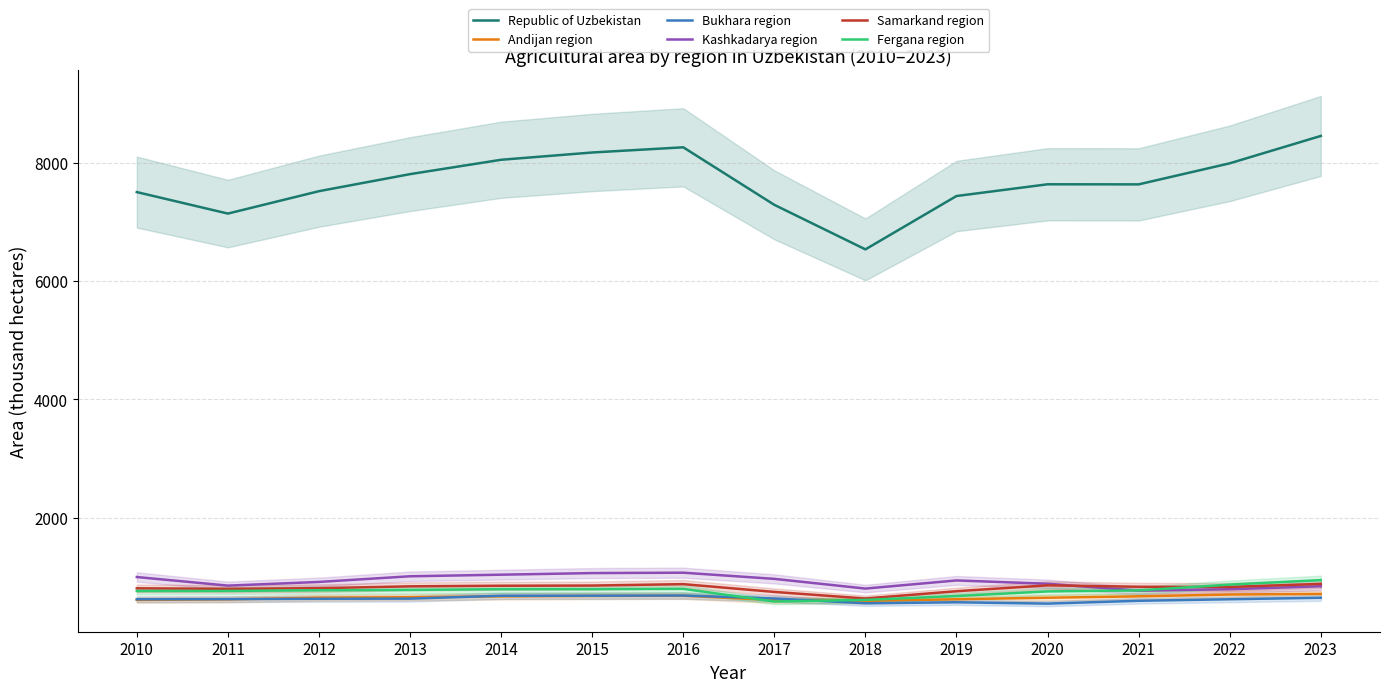

True or false: Samarkand region has a value of 272.1 at 2020.

False